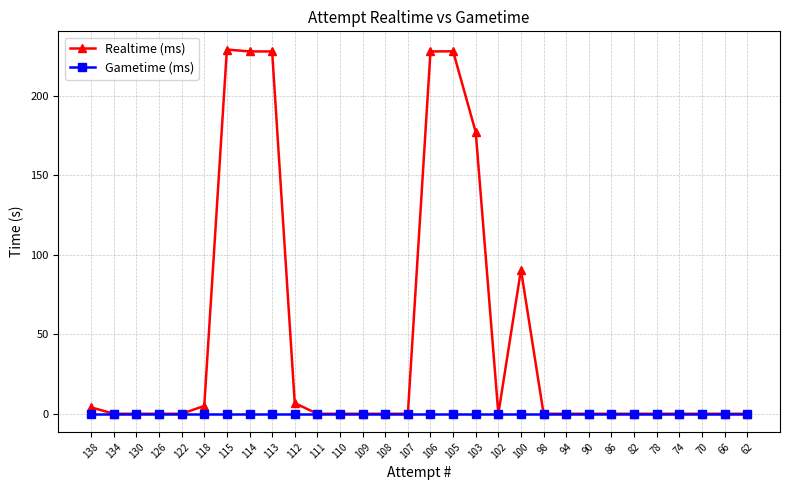

At how many categories does at least one series exceed 31?

7